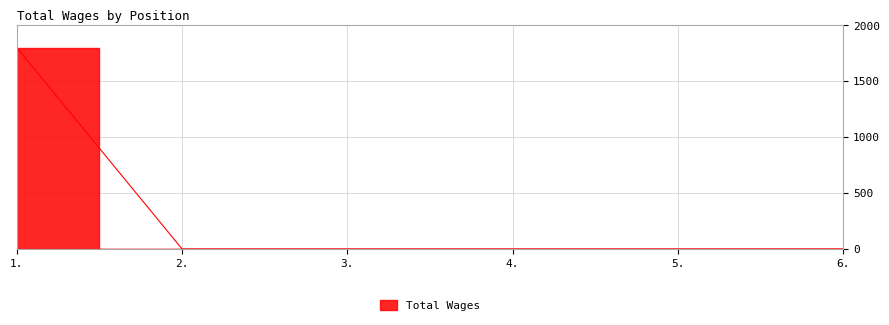

The chart shows a value of 0 at 2.. True or false?

True